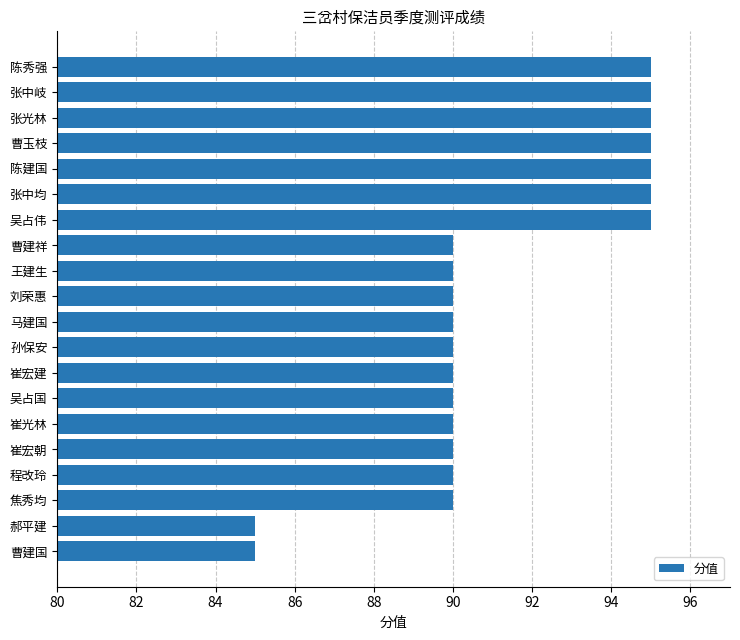

What is the smallest value displayed?

85